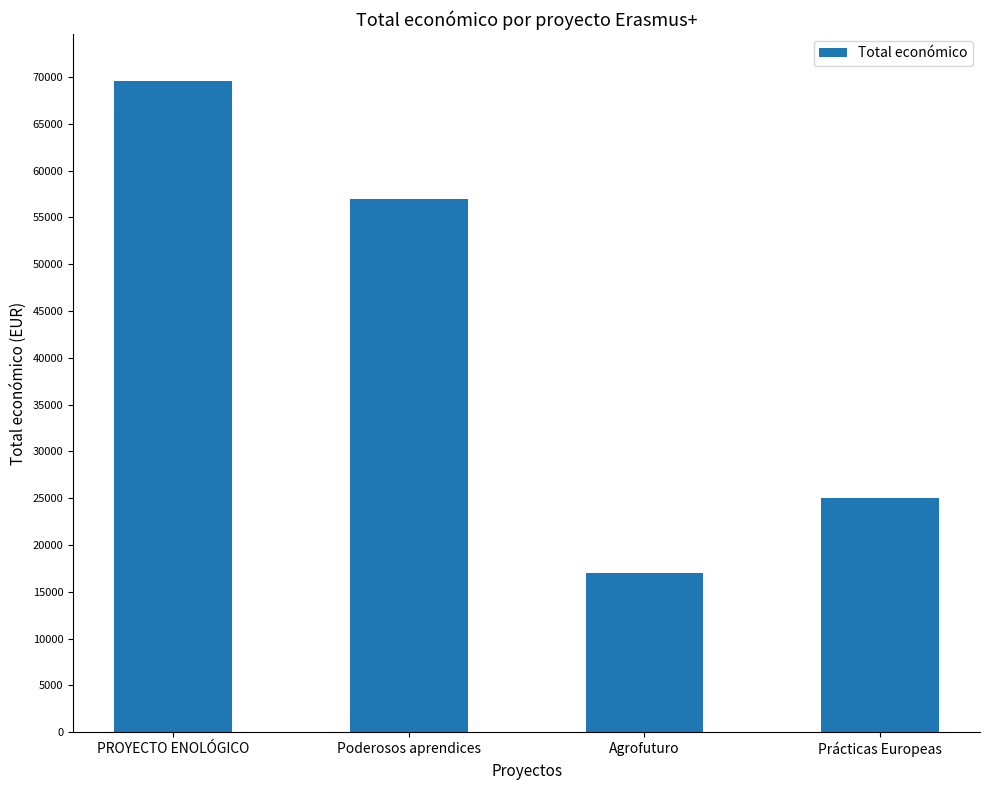

What is the difference between the values at Poderosos aprendices and Agrofuturo?

39969